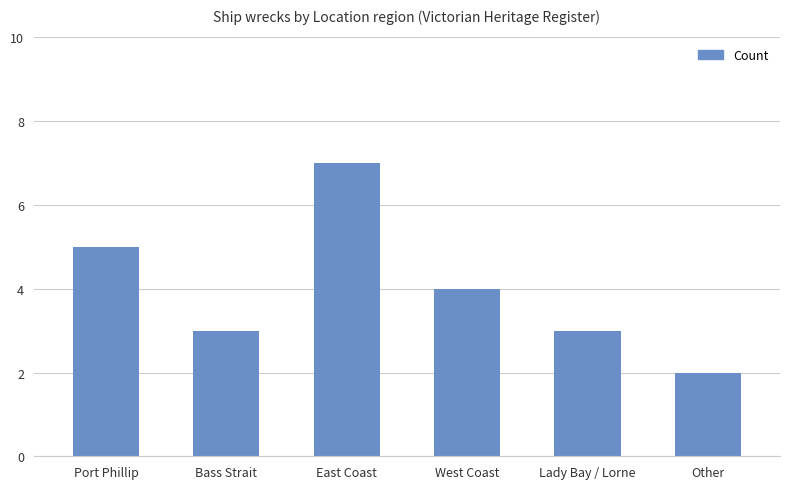

At which label is the value closest to 4?

West Coast